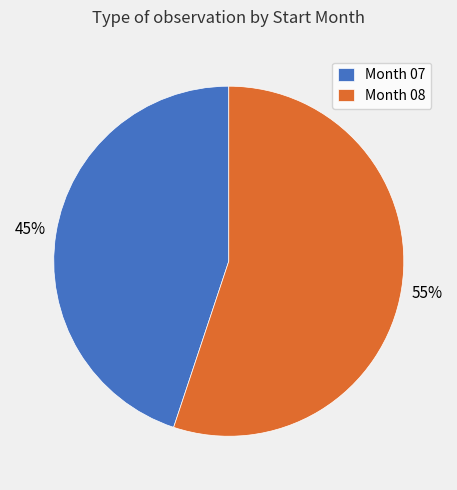

How many slices are in this pie chart?

2